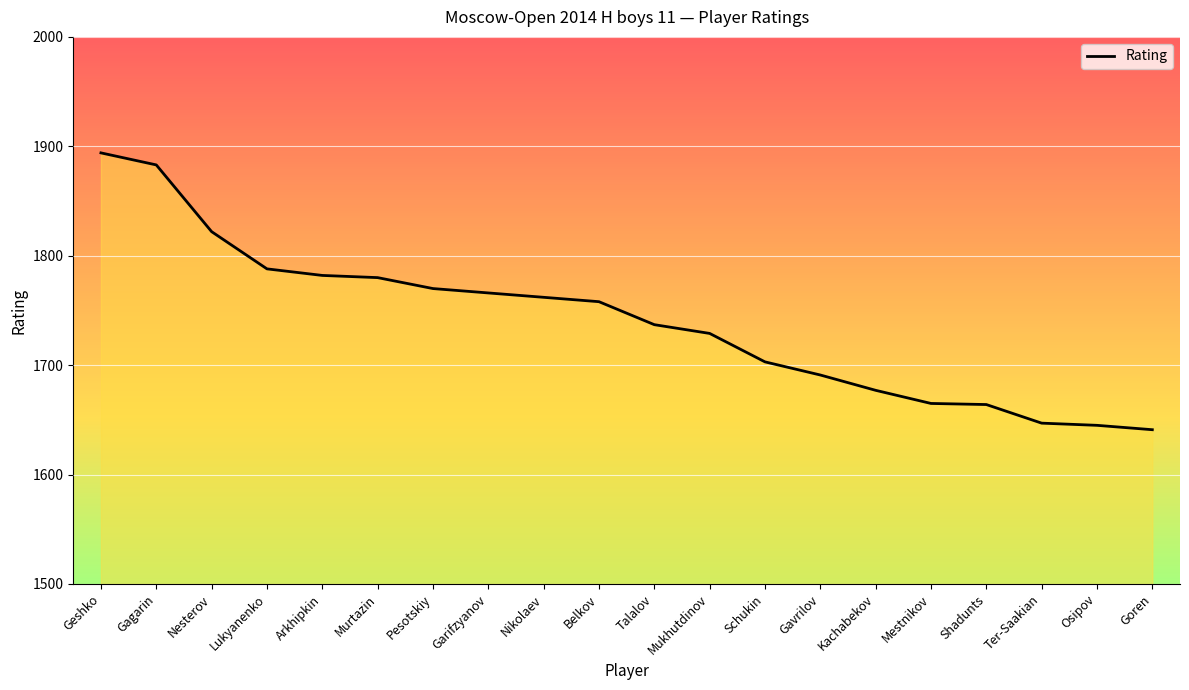

Is it true that the value at Shadunts is 2326?

False